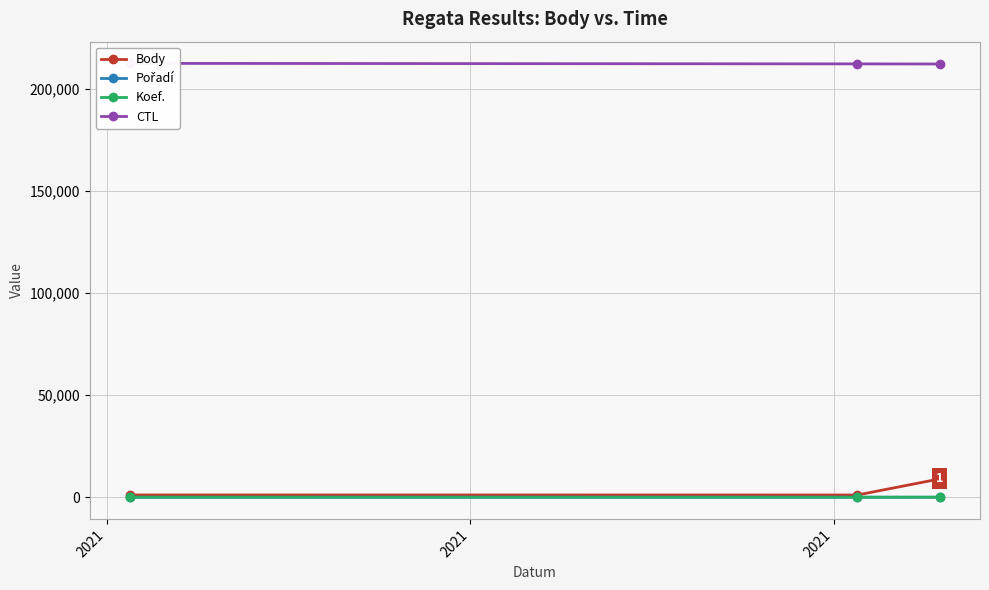

What is the sum of the Koef. values at 2021 and 2021?

2